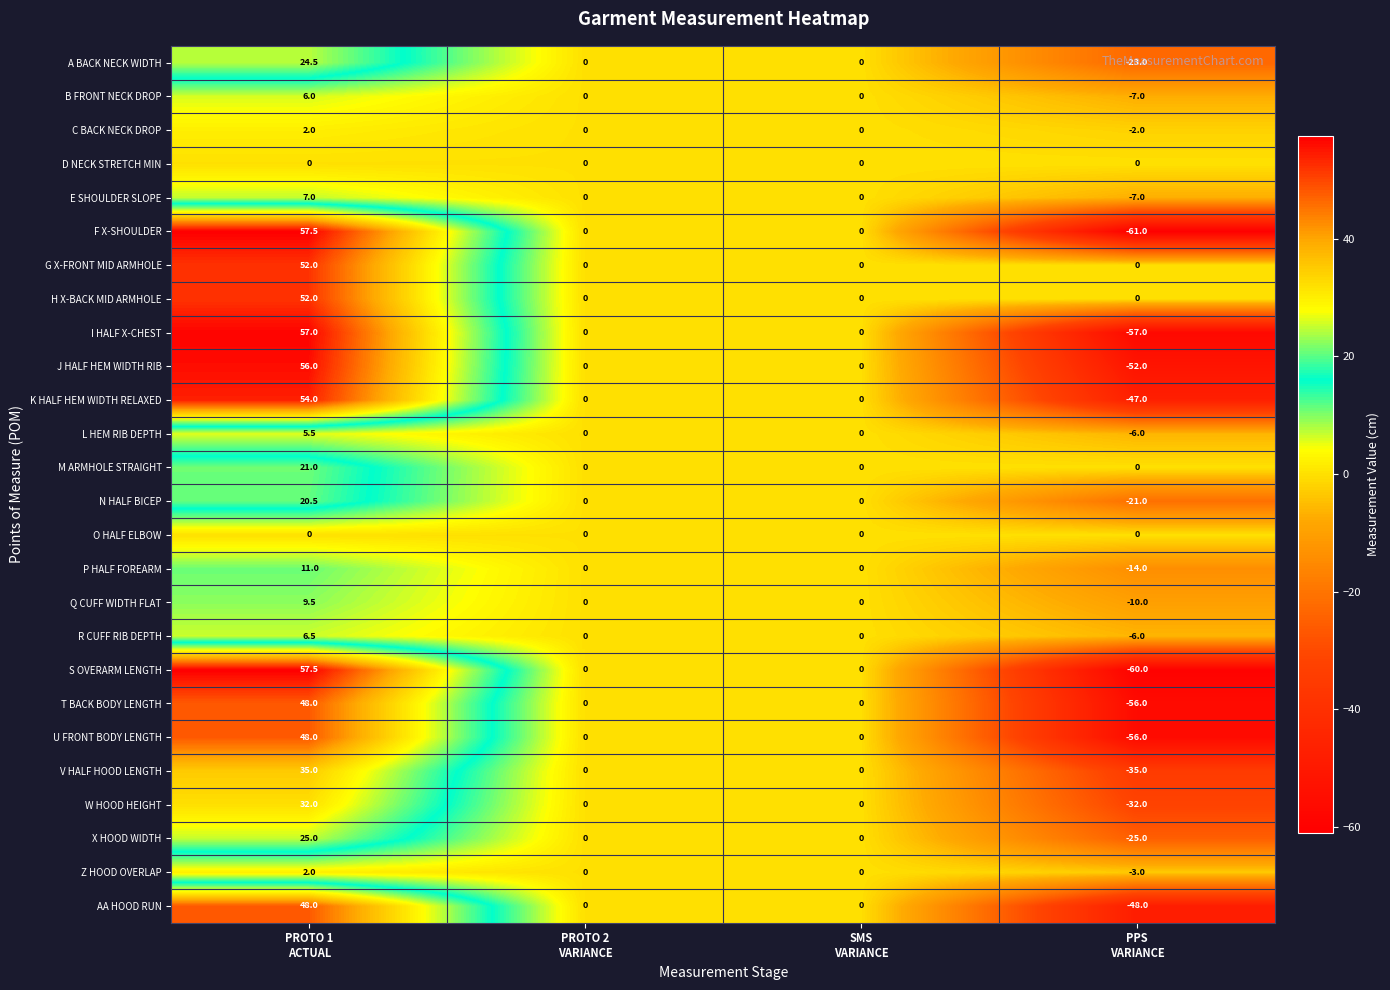

At how many categories does at least one series exceed -49?

4